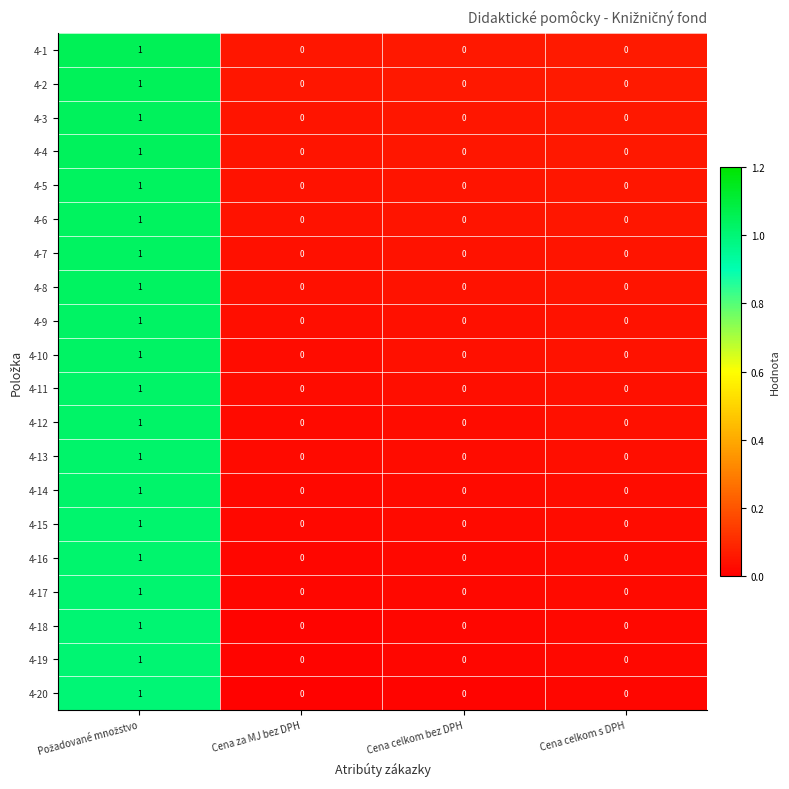

True or false: 4-16 has a value of -1 at Cena za MJ bez DPH.

False